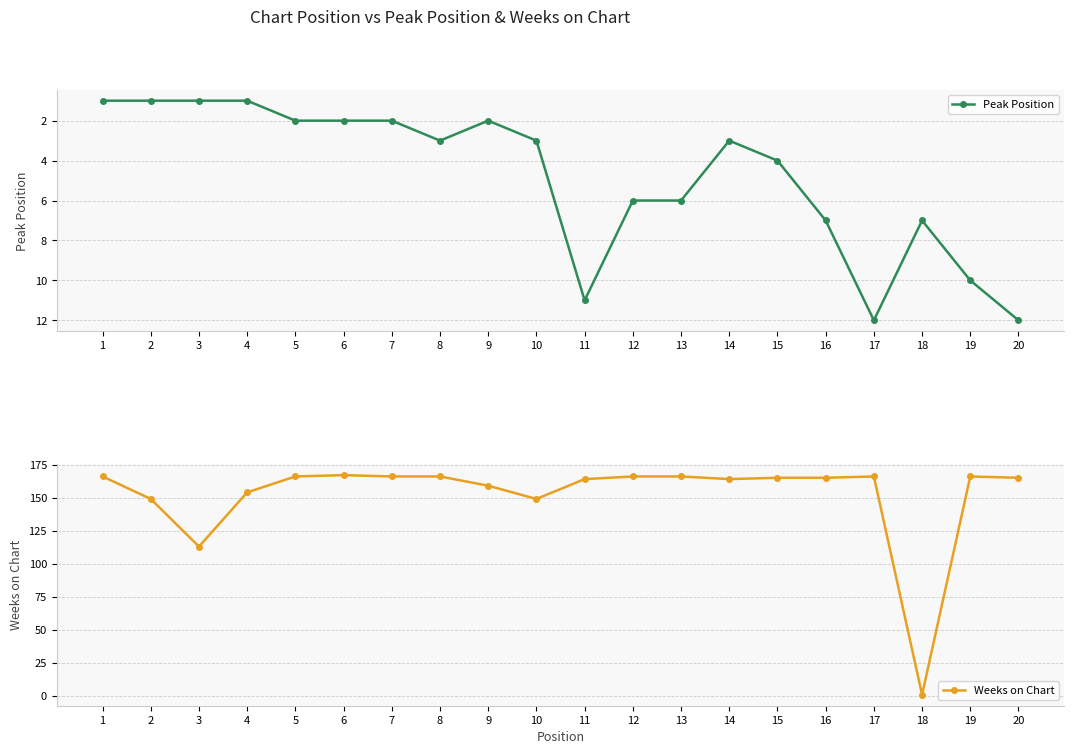

What is the spread (max minus min) of values at 7?

164